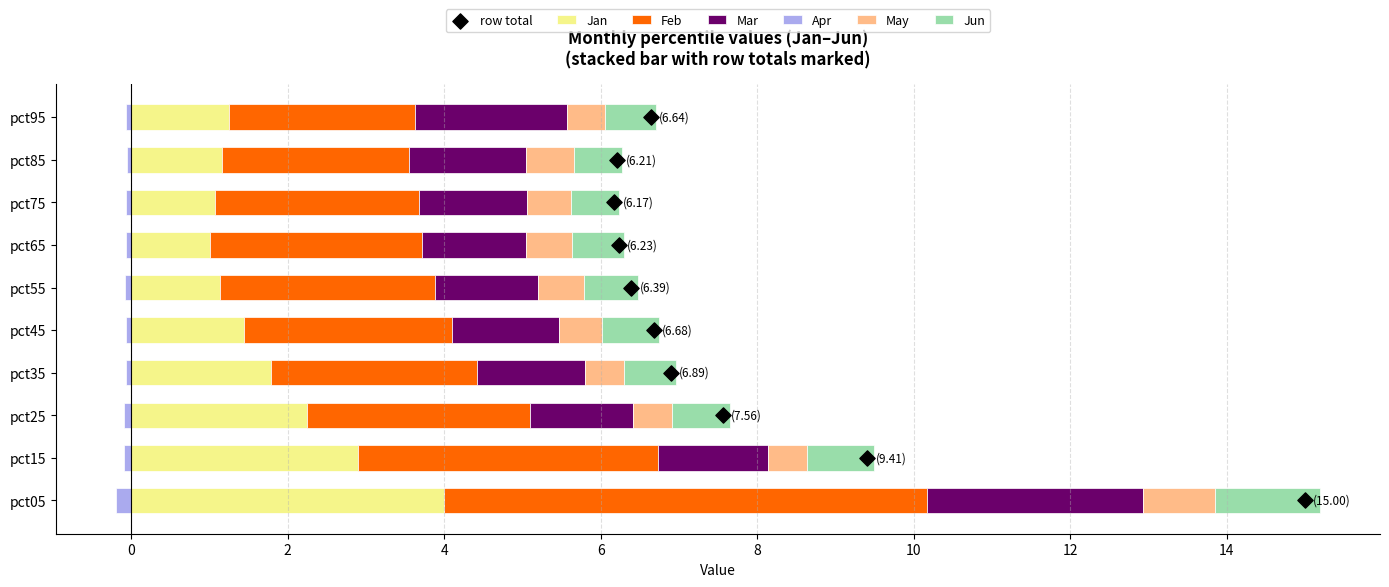

Which series contains the highest Y value?

Feb